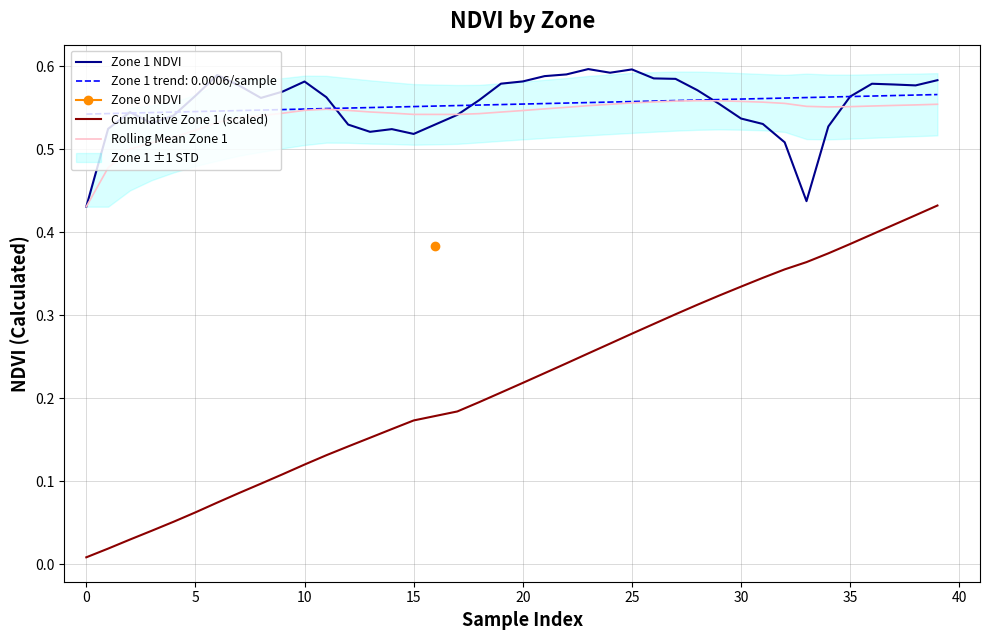

Is it true that Zone 1 NDVI equals 0.9 at 15?

False